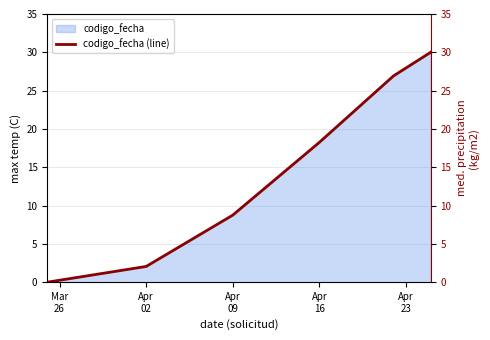

What is the maximum value for codigo_fecha?

30.0